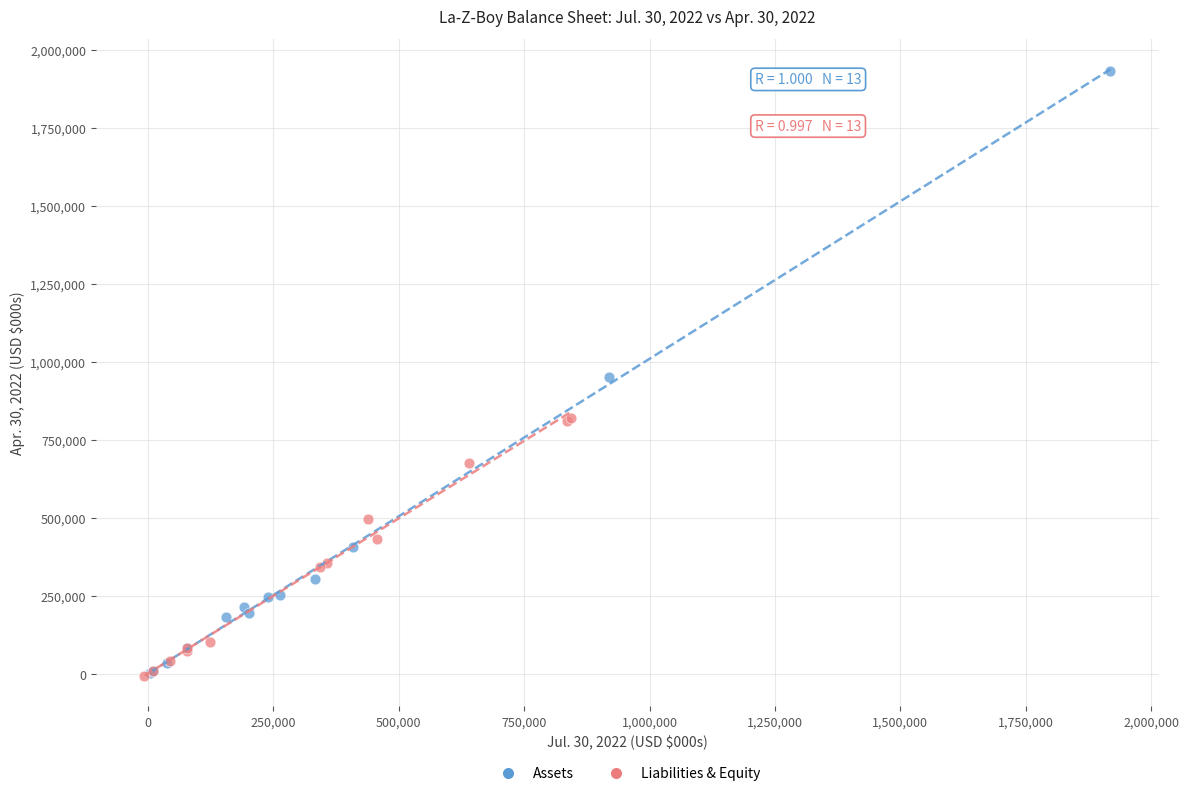

Which series contains the highest Y value?

Assets